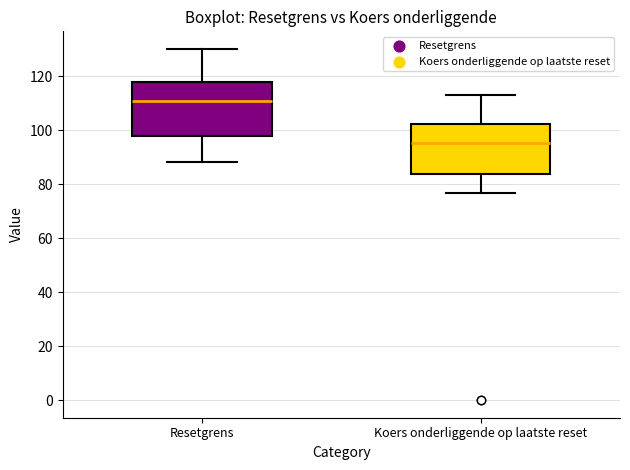

Where does the upper whisker of the box for Resetgrens end on the y-axis? The values are not printed on the chart, so give them approximately, as read against the axis.

130